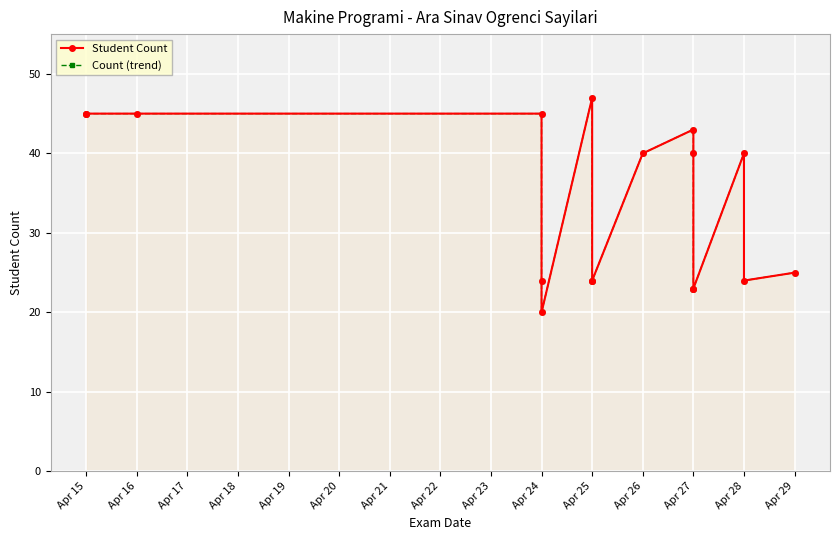

How many lines are shown in the chart?

2